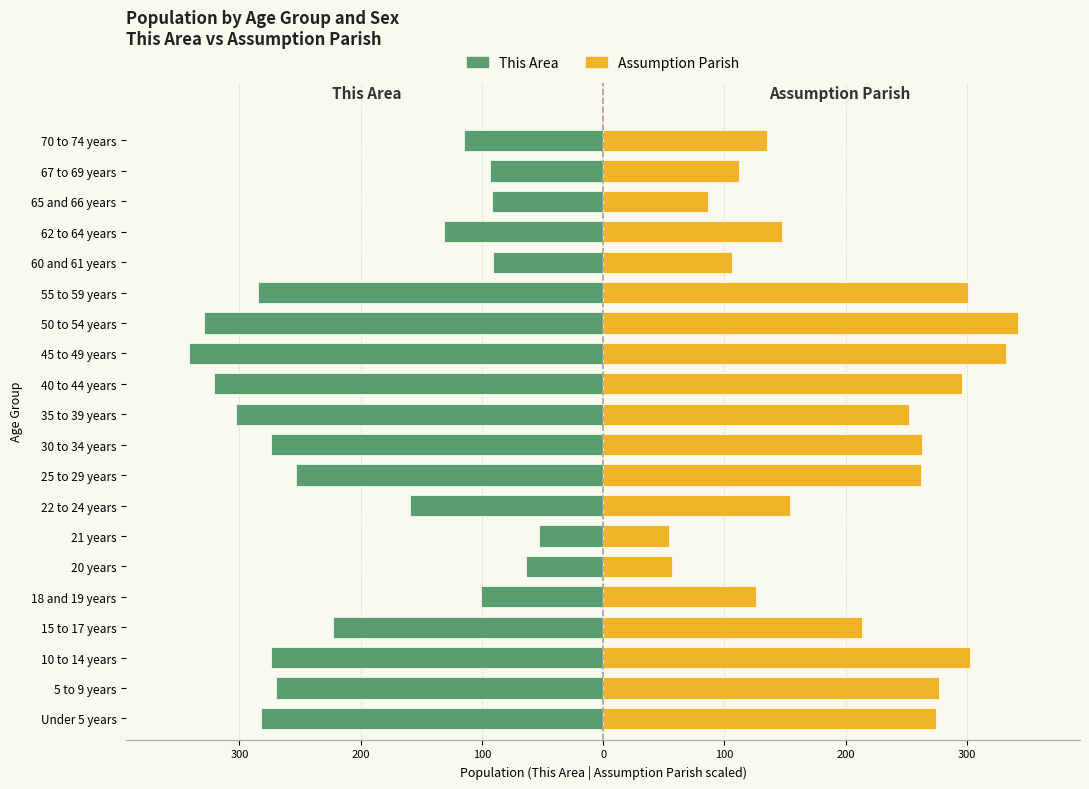

What is the average value of the Assumption Parish series?

204.7